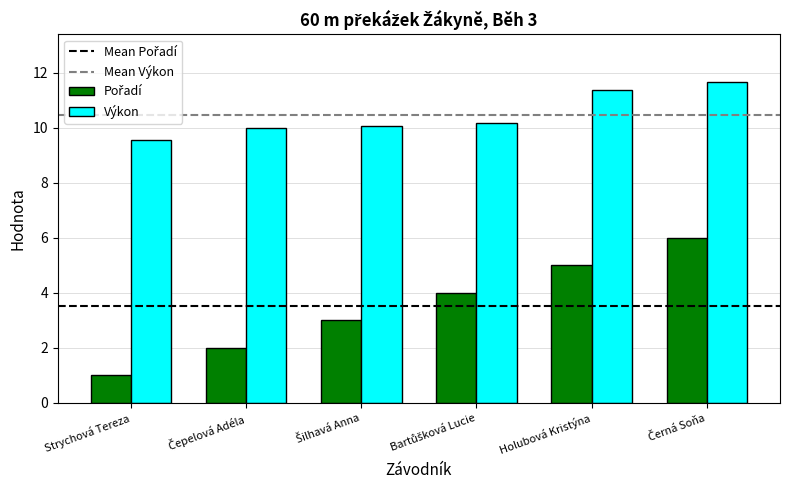

Which series has the largest total across all categories?

Výkon